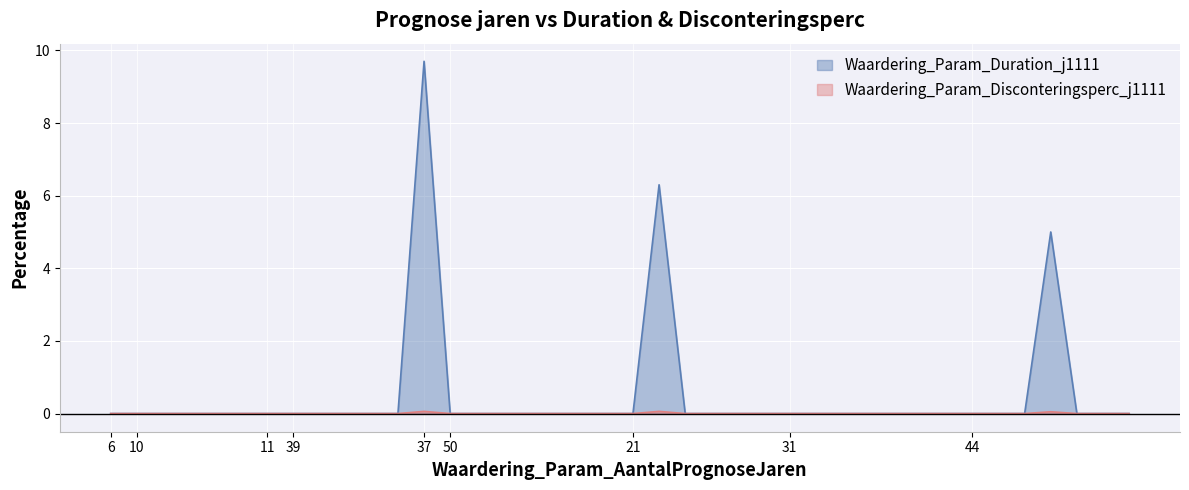

True or false: Waardering_Param_Disconteringsperc_j1111 and Waardering_Param_Duration_j1111 intersect in this chart.

False